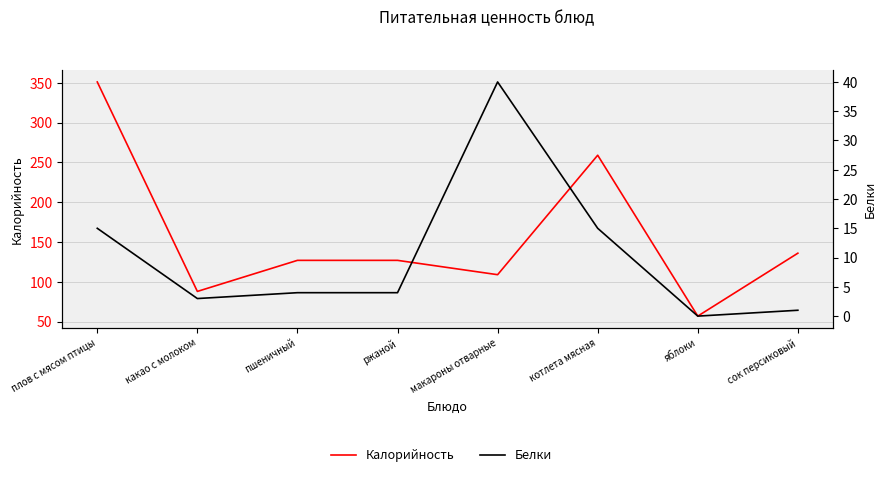

What is the value of the Калорийность point at the 3rd from the left?

127